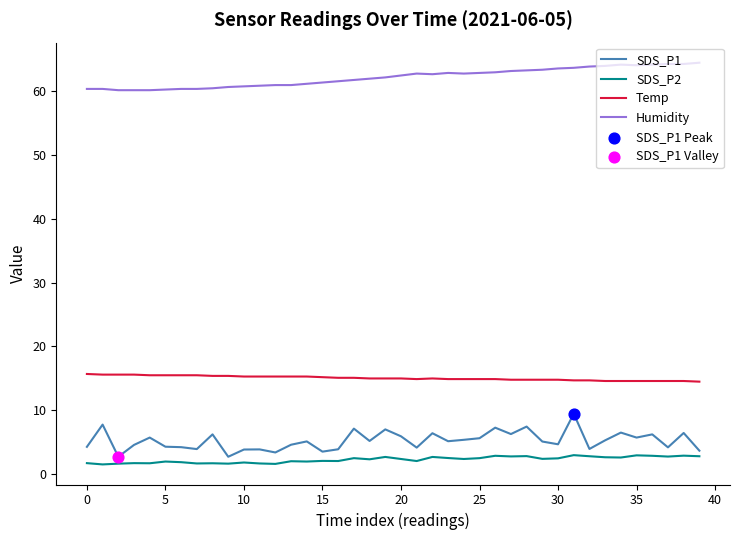

Which series has the largest total across all categories?

Humidity